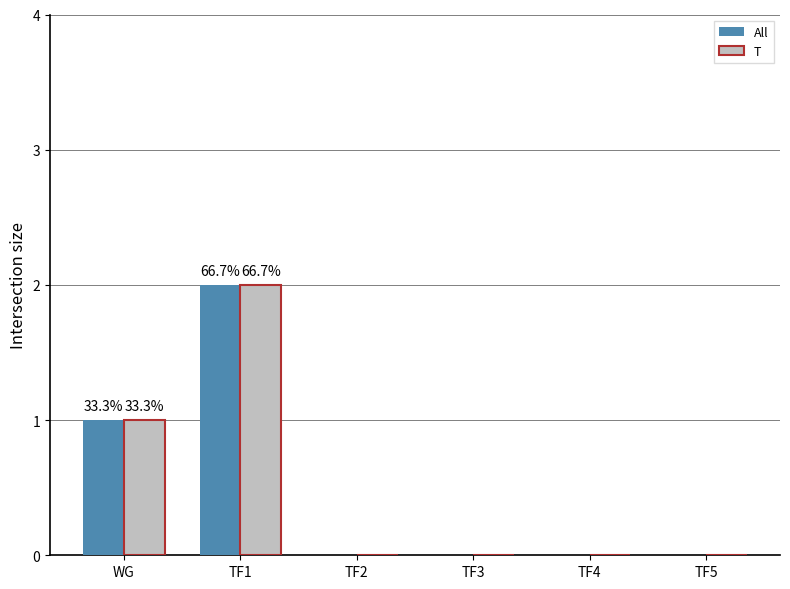

The T series shows 0 at TF2. True or false?

True